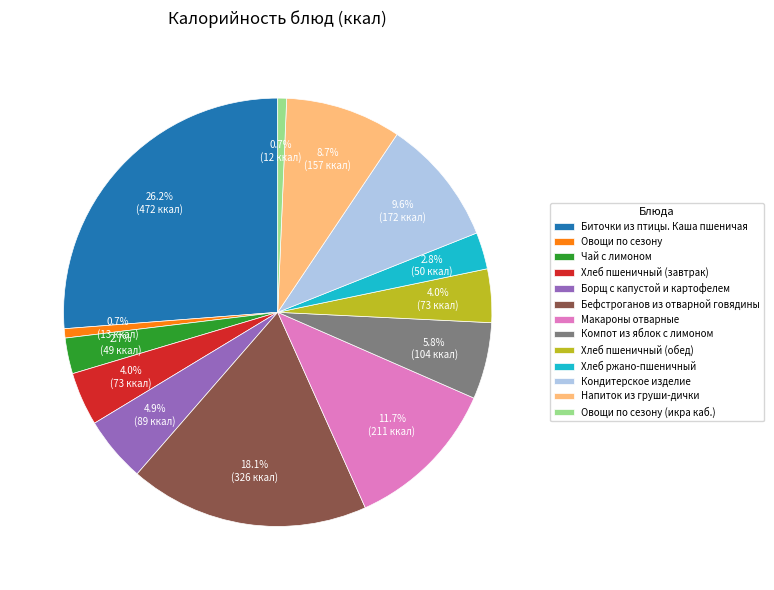

Is it true that Борщ с капустой и картофелем is 5% of the pie?

True